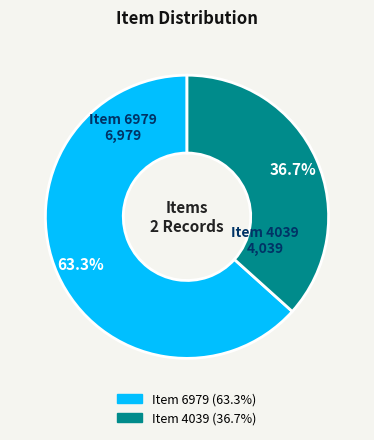

Is Item 6979 the majority of the pie?

Yes